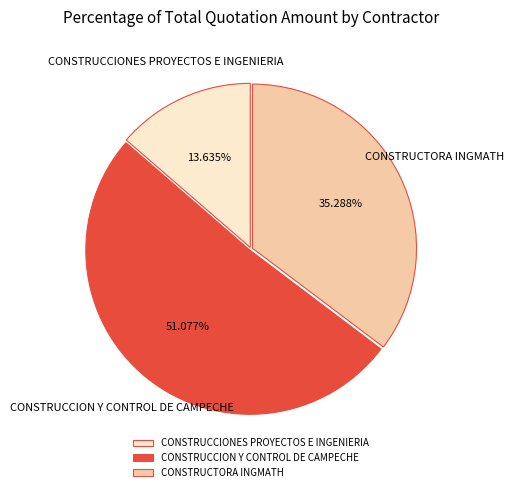

To the nearest percent, what is the combined percentage of CONSTRUCTORA INGMATH and CONSTRUCCION Y CONTROL DE CAMPECHE?

86%